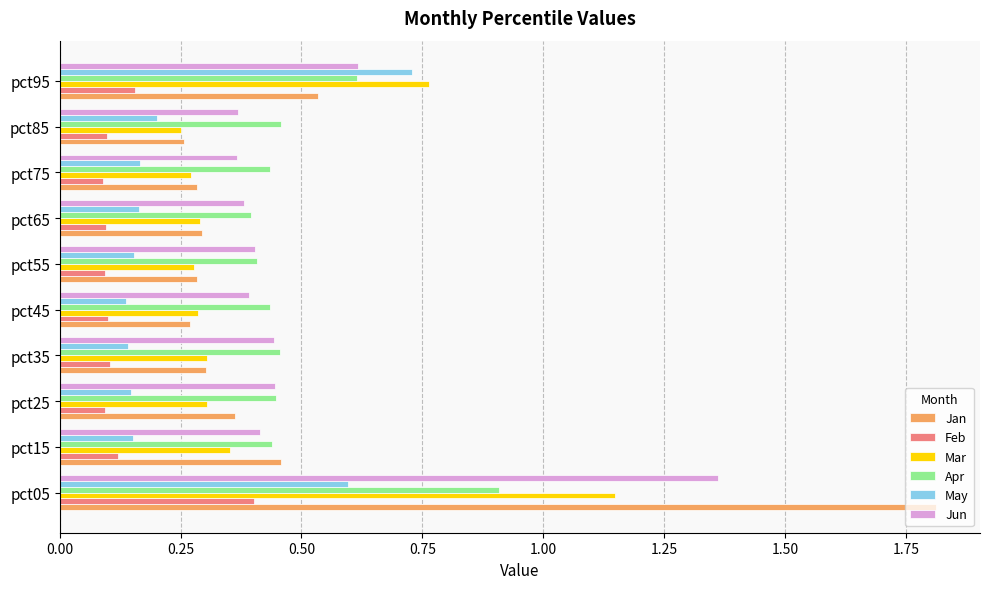

What is the maximum value for Jan?

1.8